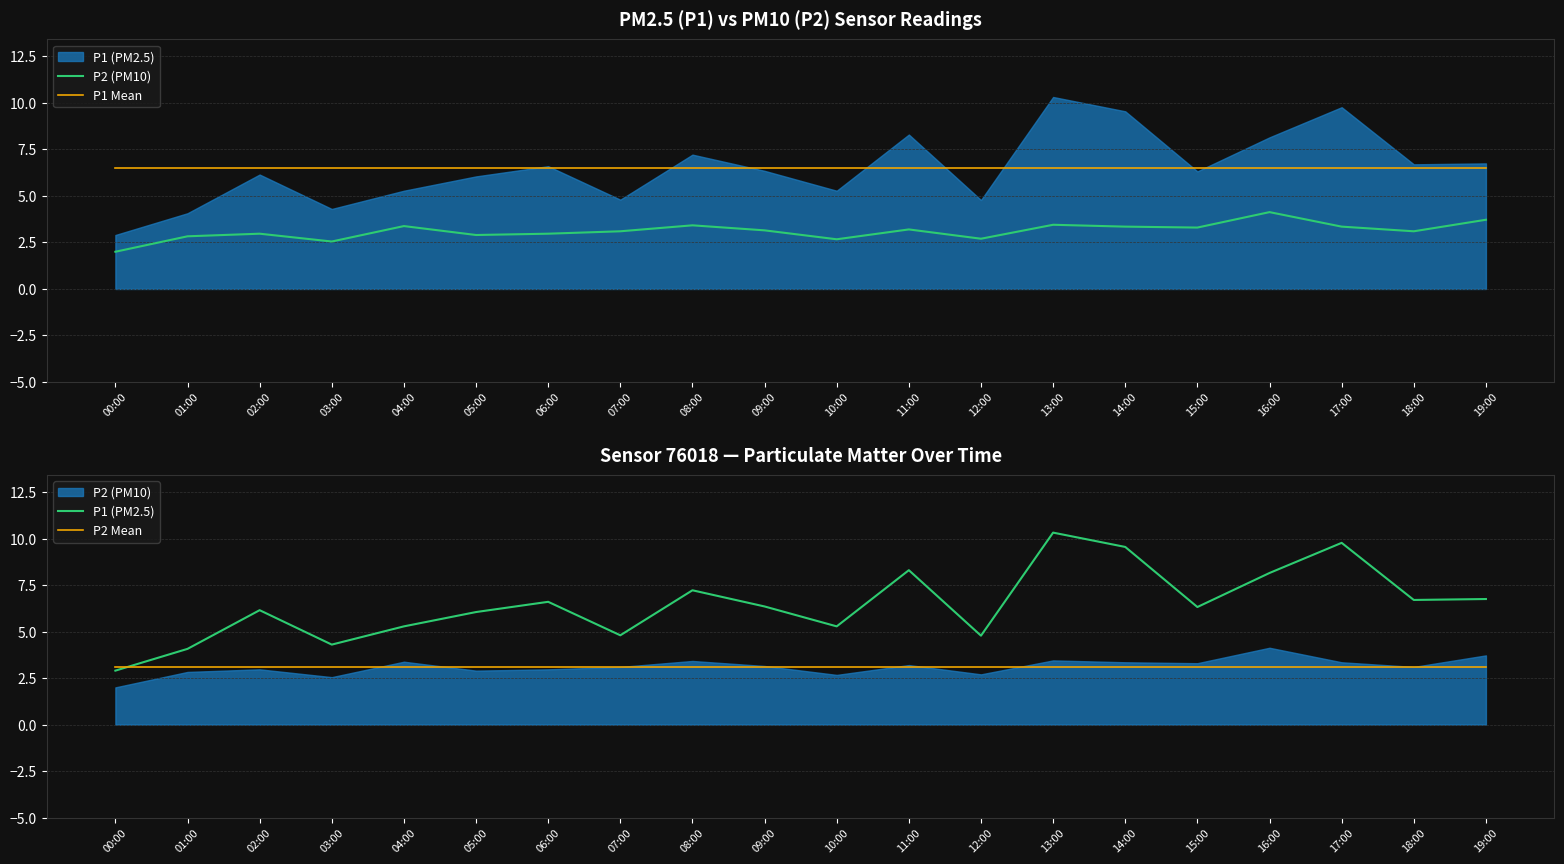

What are all the series names shown in the legend?

P2 (PM10), P1 Mean, P1 (PM2.5), P2 Mean